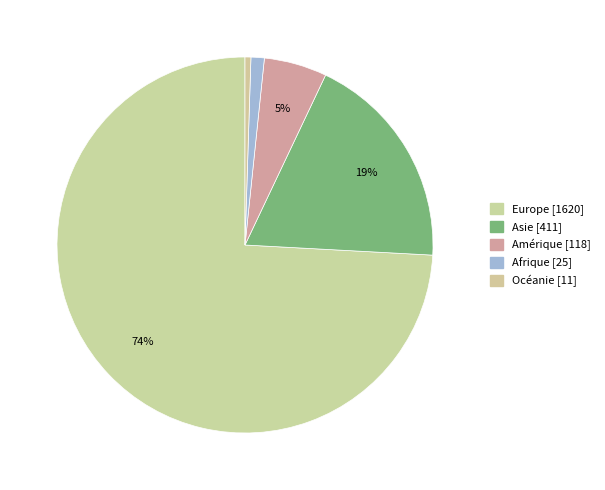

To the nearest percent, what portion does Océanie represent?

1%